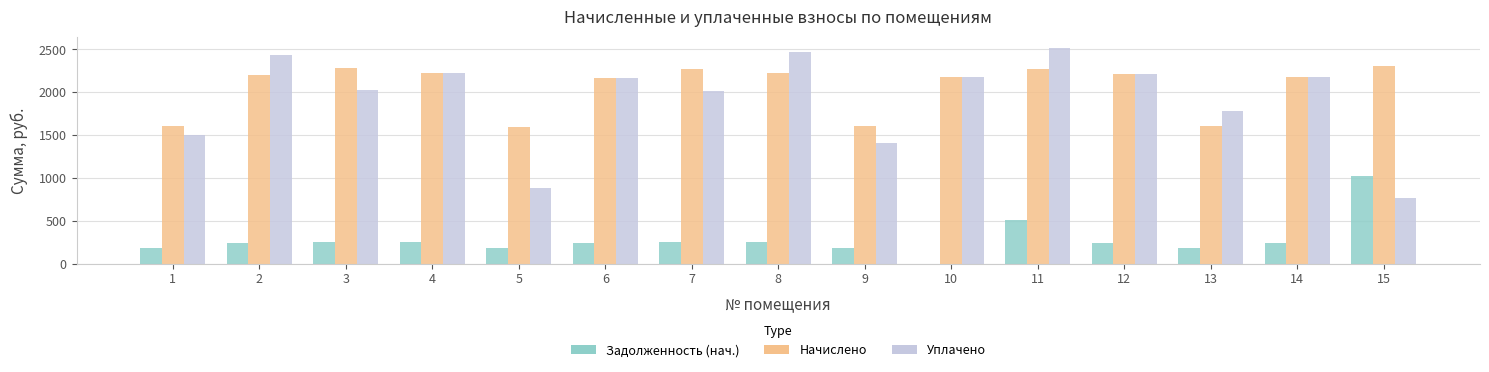

What is the sum of all Уплачено values?

28789.2